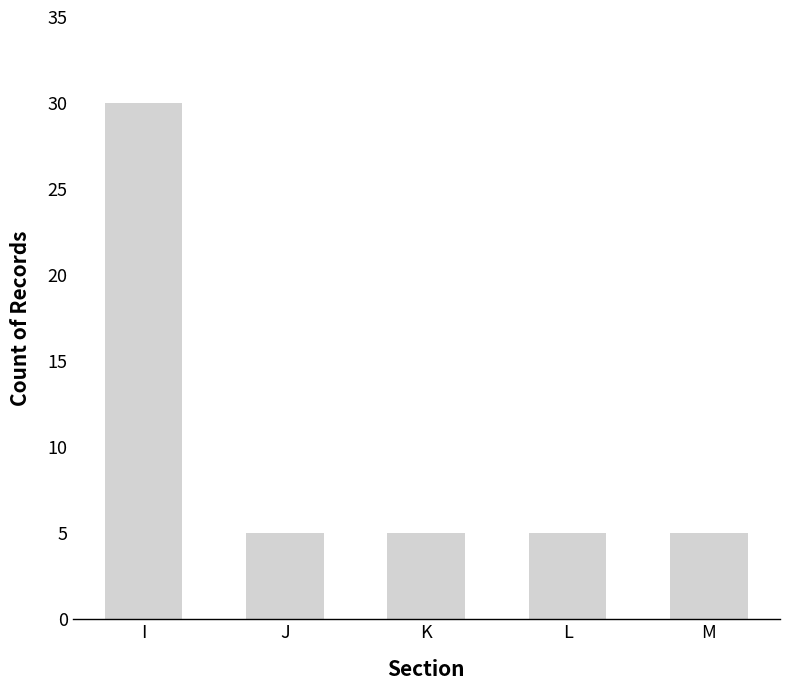

Are the bars grouped side by side (vs. stacked)?

No